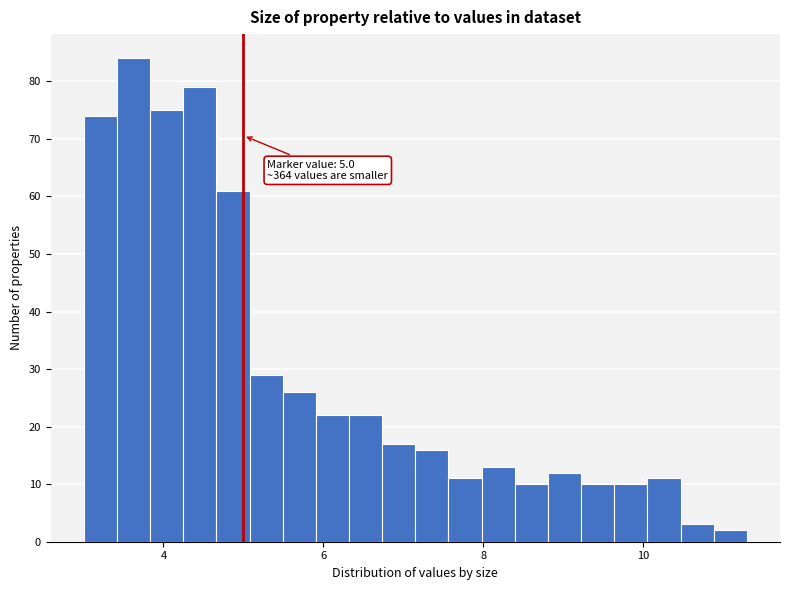

Read against the x-axis, roughly where is the centre of the tallest bar?

3.6